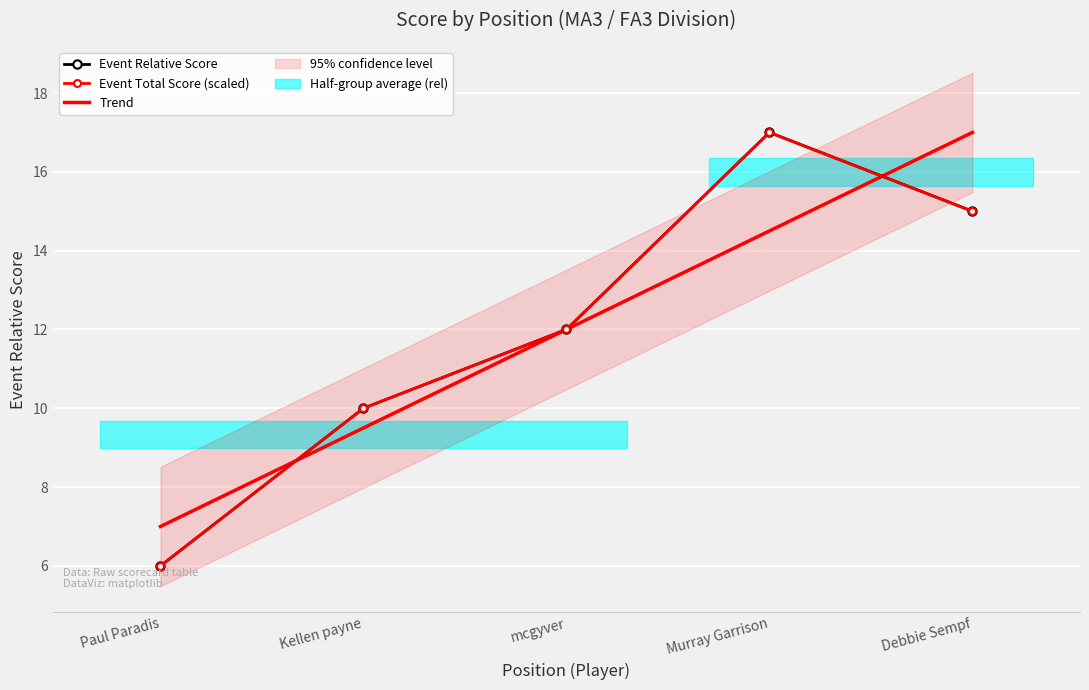

The value of event_total_score at Kellen payne is 13. True or false?

False